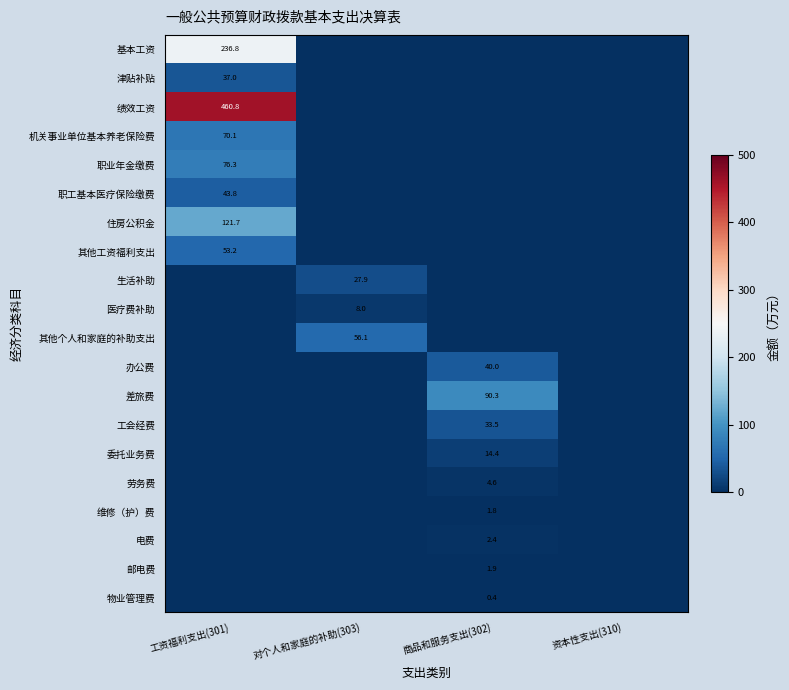

At how many categories does at least one series exceed 362?

1